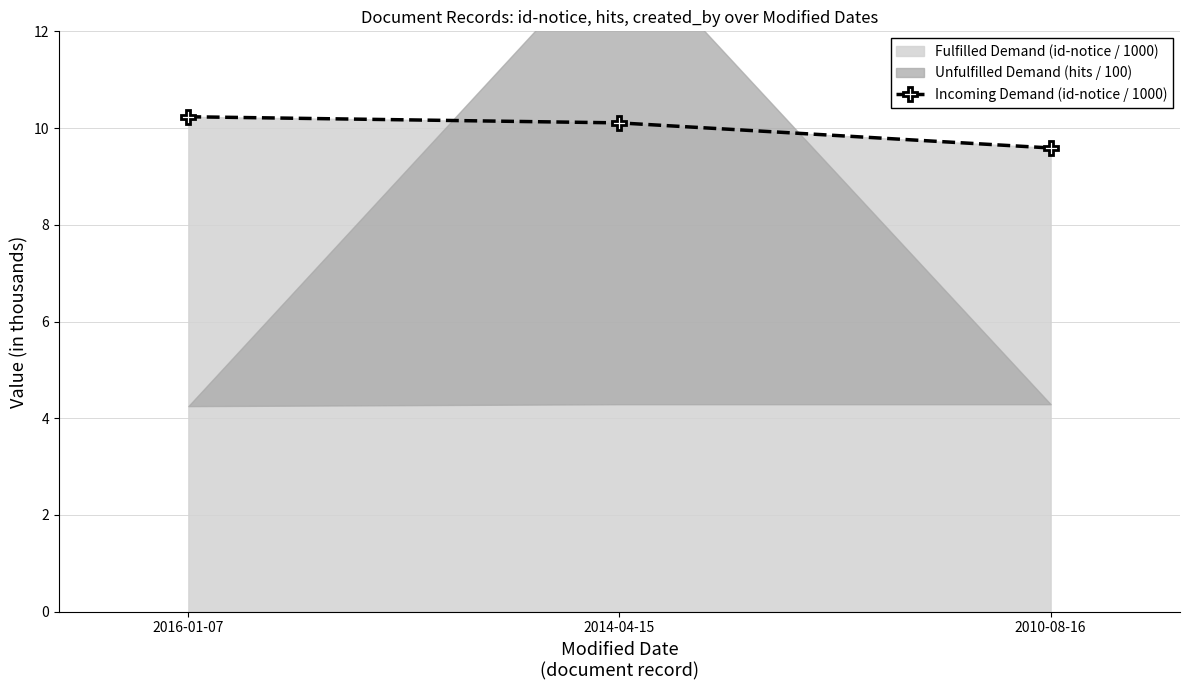

Between 2014-04-15 and 2010-08-16, which is larger?

2014-04-15